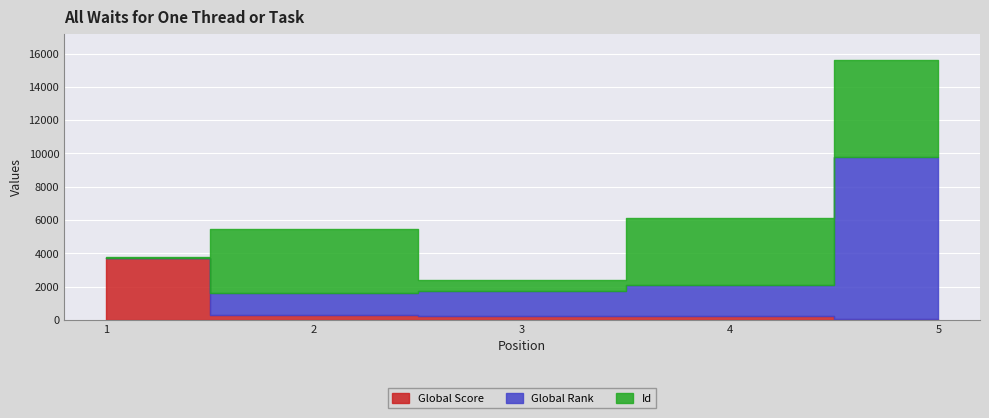

What is the sum of the Id values at 5 and 3?

6501